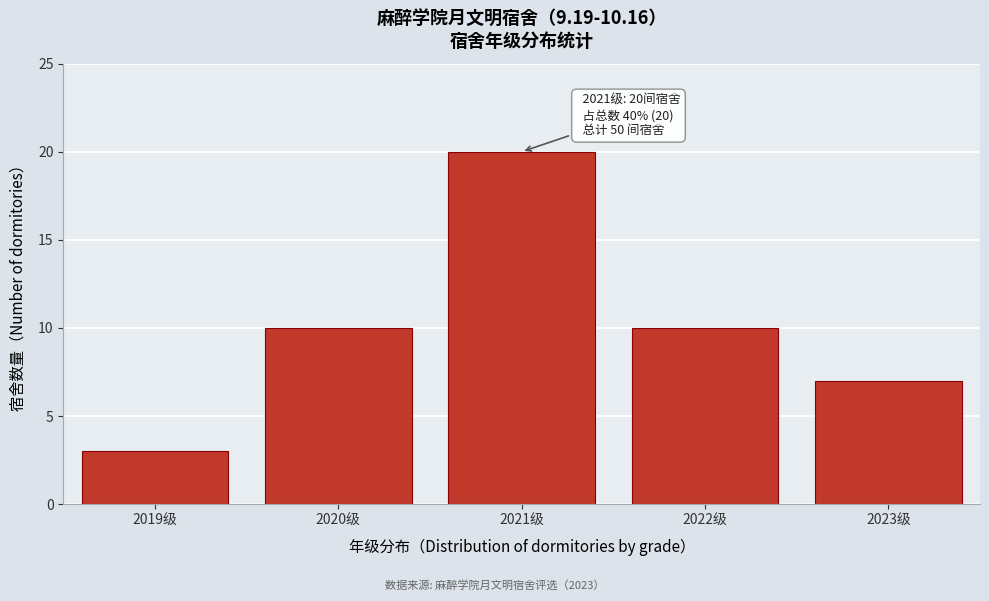

Reading left to right, what are all the values shown in this chart?

3	10	20	10	7